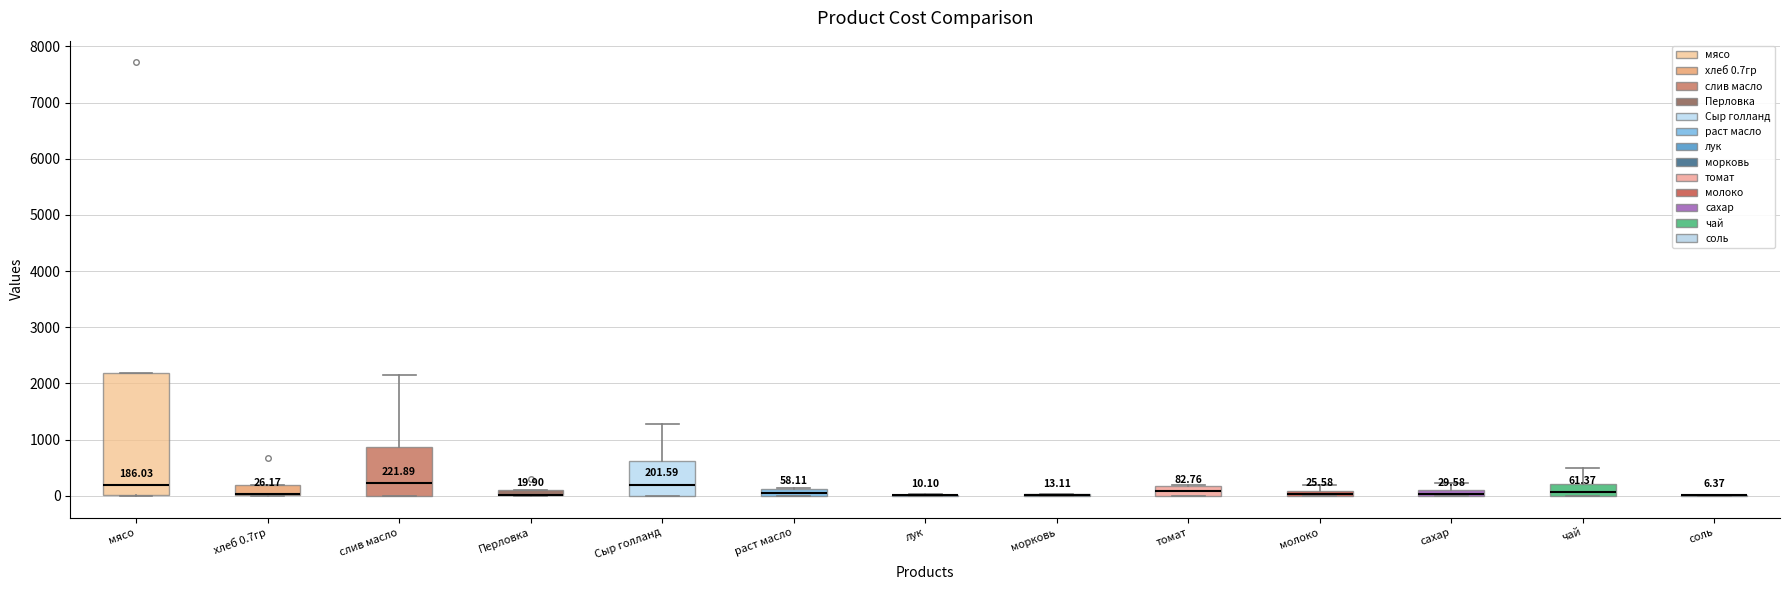

Which box is the tallest, from its lower edge to its upper edge?

мясо